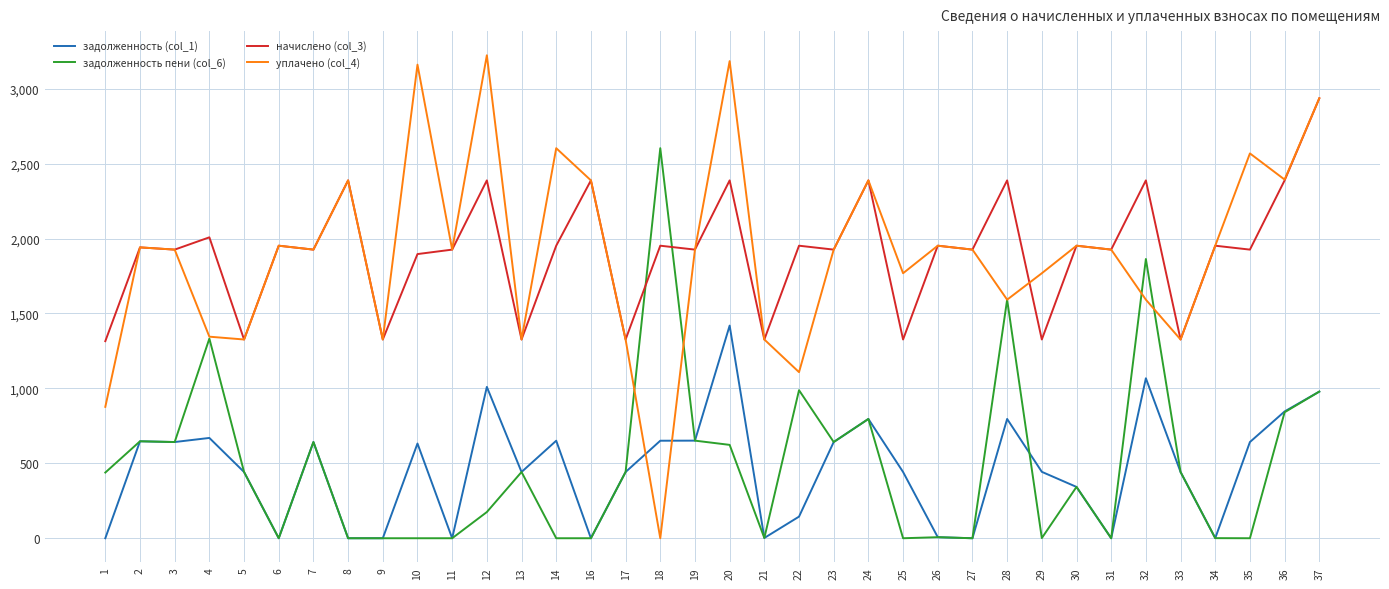

Rank the series by their maximum value, from lowest to highest.

задолженность (col_1), задолженность пени (col_6), начислено (col_3), уплачено (col_4)